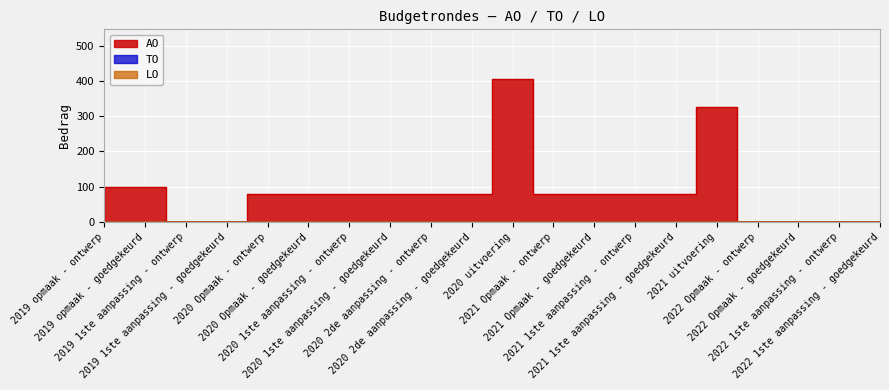

Reading left to right, extract all data points from this chart.

AO: 2019 opmaak - ontwerp=100	2019 opmaak - goedgekeurd=100	2019 1ste aanpassing - ontwerp=0	2019 1ste aanpassing - goedgekeurd=0	2020 Opmaak - ontwerp=80	2020 Opmaak - goedgekeurd=80	2020 1ste aanpassing - ontwerp=80	2020 1ste aanpassing - goedgekeurd=80	2020 2de aanpassing - ontwerp=80	2020 2de aanpassing - goedgekeurd=80	2020 uitvoering=405	2021 Opmaak - ontwerp=80	2021 Opmaak - goedgekeurd=80	2021 1ste aanpassing - ontwerp=80	2021 1ste aanpassing - goedgekeurd=80	2021 uitvoering=326	2022 Opmaak - ontwerp=0	2022 Opmaak - goedgekeurd=0	2022 1ste aanpassing - ontwerp=0	2022 1ste aanpassing - goedgekeurd=0
TO: 2019 opmaak - ontwerp=0	2019 opmaak - goedgekeurd=0	2019 1ste aanpassing - ontwerp=0	2019 1ste aanpassing - goedgekeurd=0	2020 Opmaak - ontwerp=0	2020 Opmaak - goedgekeurd=0	2020 1ste aanpassing - ontwerp=0	2020 1ste aanpassing - goedgekeurd=0	2020 2de aanpassing - ontwerp=0	2020 2de aanpassing - goedgekeurd=0	2020 uitvoering=0	2021 Opmaak - ontwerp=0	2021 Opmaak - goedgekeurd=0	2021 1ste aanpassing - ontwerp=0	2021 1ste aanpassing - goedgekeurd=0	2021 uitvoering=0	2022 Opmaak - ontwerp=0	2022 Opmaak - goedgekeurd=0	2022 1ste aanpassing - ontwerp=0	2022 1ste aanpassing - goedgekeurd=0
LO: 2019 opmaak - ontwerp=0	2019 opmaak - goedgekeurd=0	2019 1ste aanpassing - ontwerp=0	2019 1ste aanpassing - goedgekeurd=0	2020 Opmaak - ontwerp=0	2020 Opmaak - goedgekeurd=0	2020 1ste aanpassing - ontwerp=0	2020 1ste aanpassing - goedgekeurd=0	2020 2de aanpassing - ontwerp=0	2020 2de aanpassing - goedgekeurd=0	2020 uitvoering=0	2021 Opmaak - ontwerp=0	2021 Opmaak - goedgekeurd=0	2021 1ste aanpassing - ontwerp=0	2021 1ste aanpassing - goedgekeurd=0	2021 uitvoering=0	2022 Opmaak - ontwerp=0	2022 Opmaak - goedgekeurd=0	2022 1ste aanpassing - ontwerp=0	2022 1ste aanpassing - goedgekeurd=0